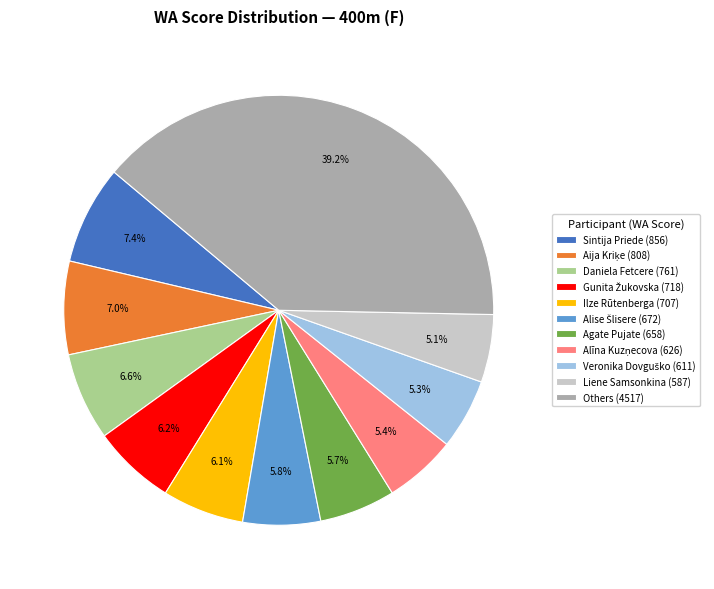

Which category has the biggest portion of the pie?

Others (4517)